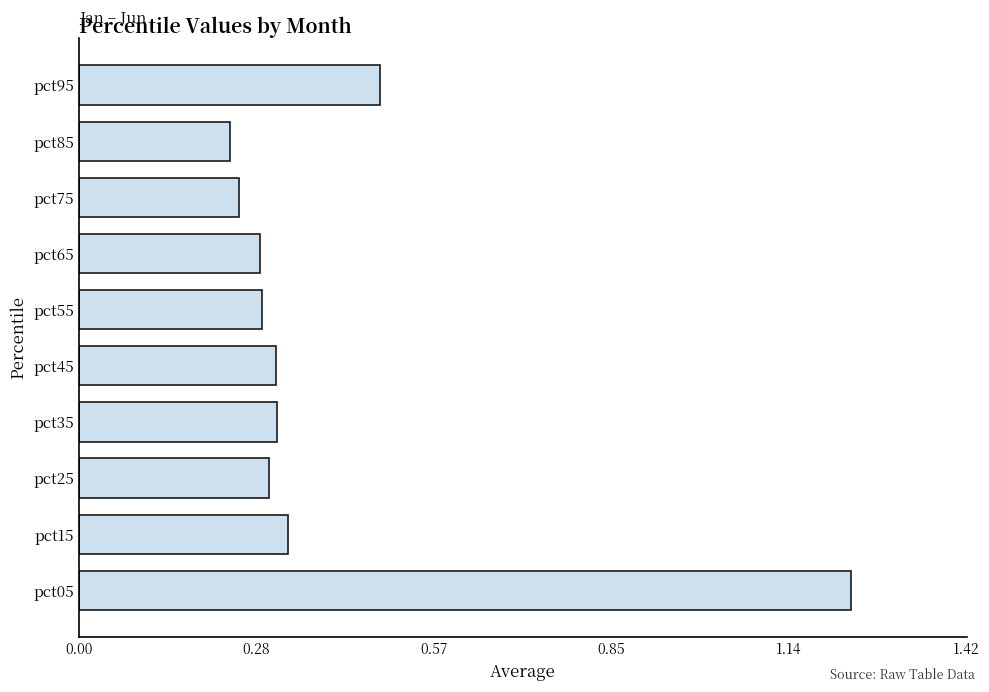

How many values are between 0 and 1?

9